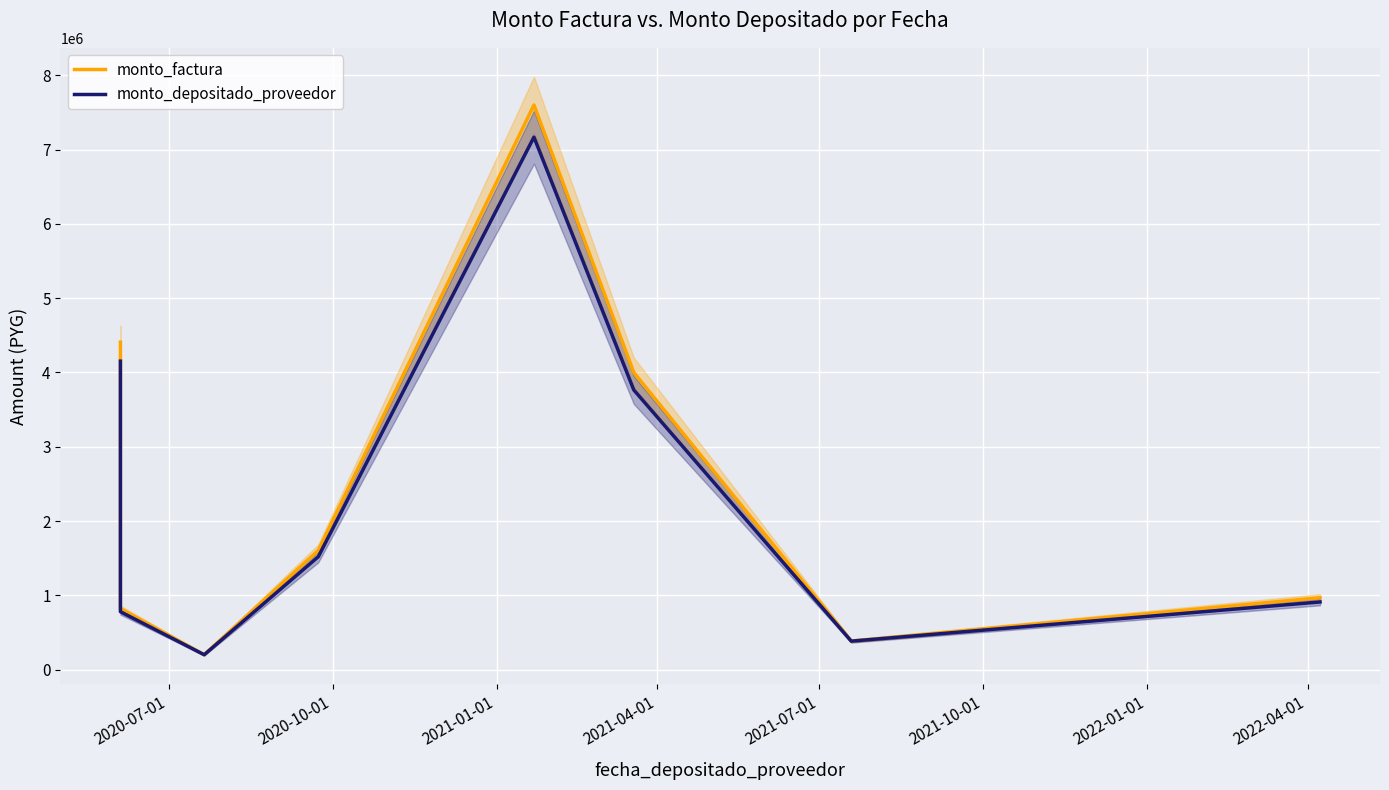

How many values in the monto_depositado_proveedor series exceed 1519095?

3